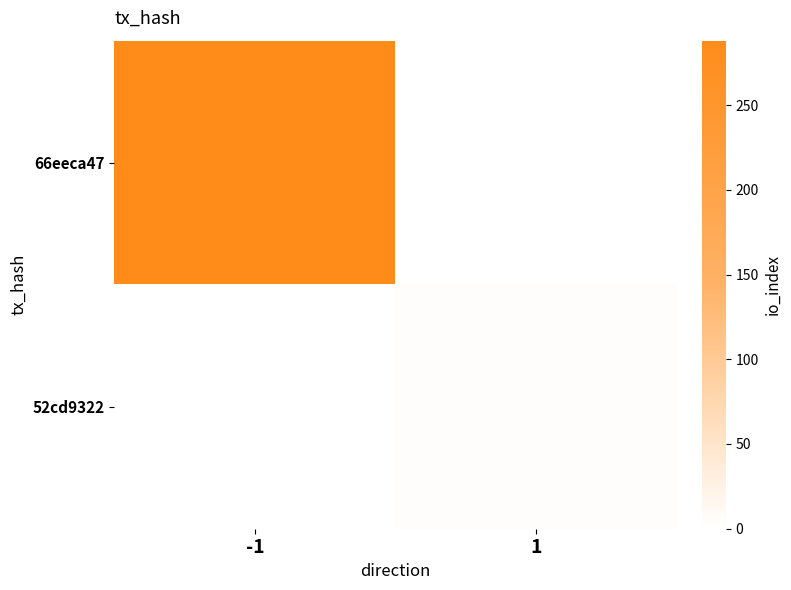

Which category has the lowest value across all series?

1